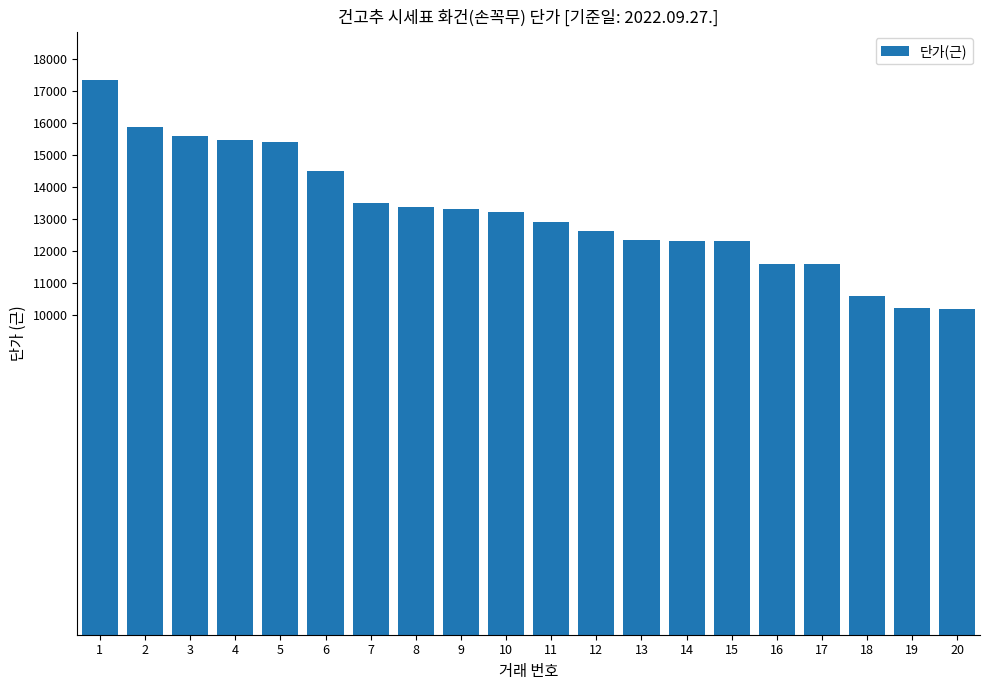

What is the average value?

13212